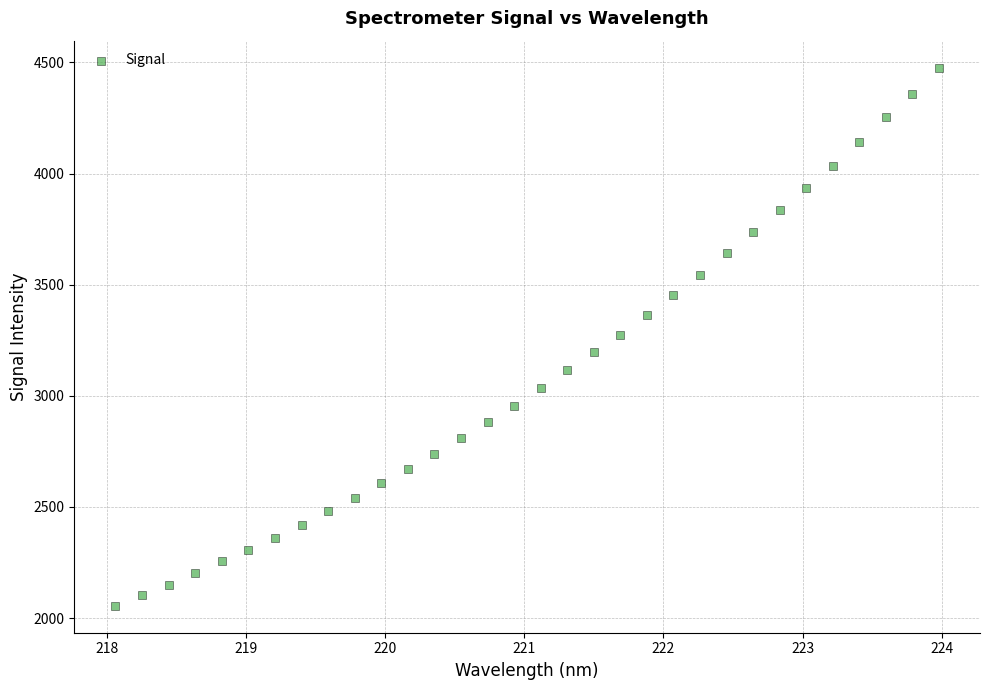

What is the range of Y values (max minus min)?

2422.1